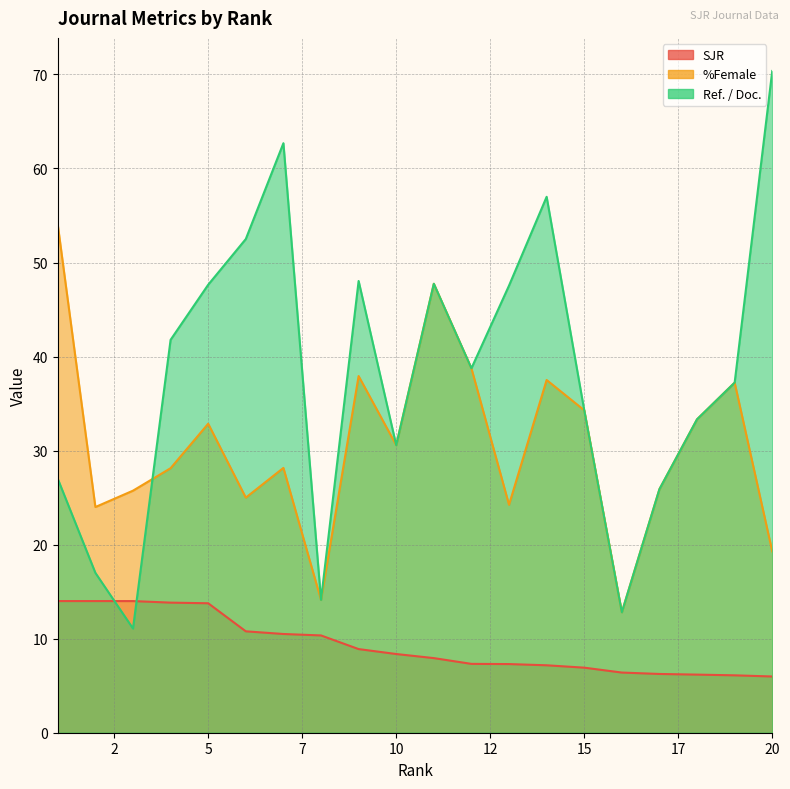

The SJR series shows 14.0 at 1. True or false?

True